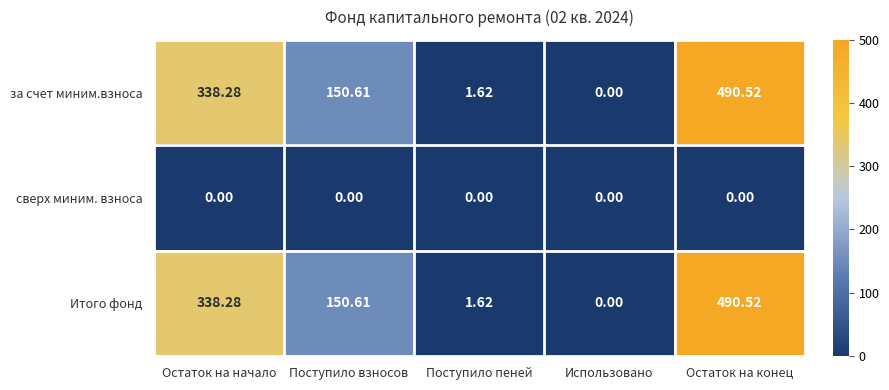

What is the maximum value shown in the chart?

490.5